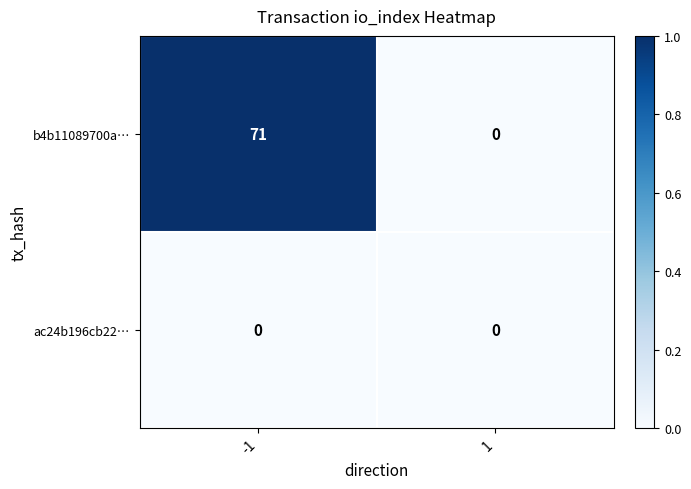

Is it true that b4b11089700a… equals 24 at 1?

False